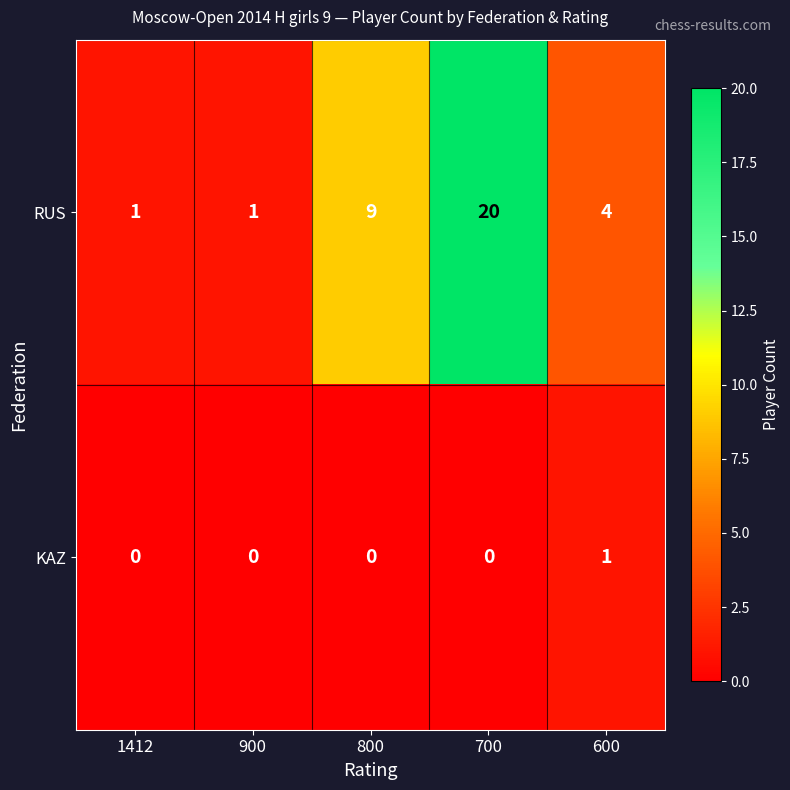

Which label corresponds to the largest value in the chart?

700